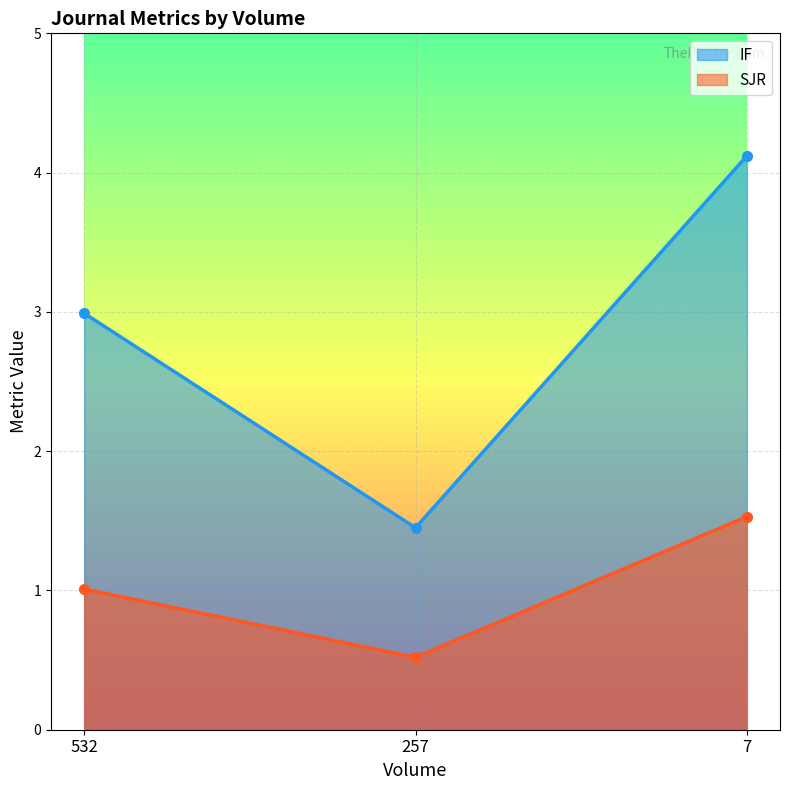

What are all the series names shown in the legend?

IF, SJR